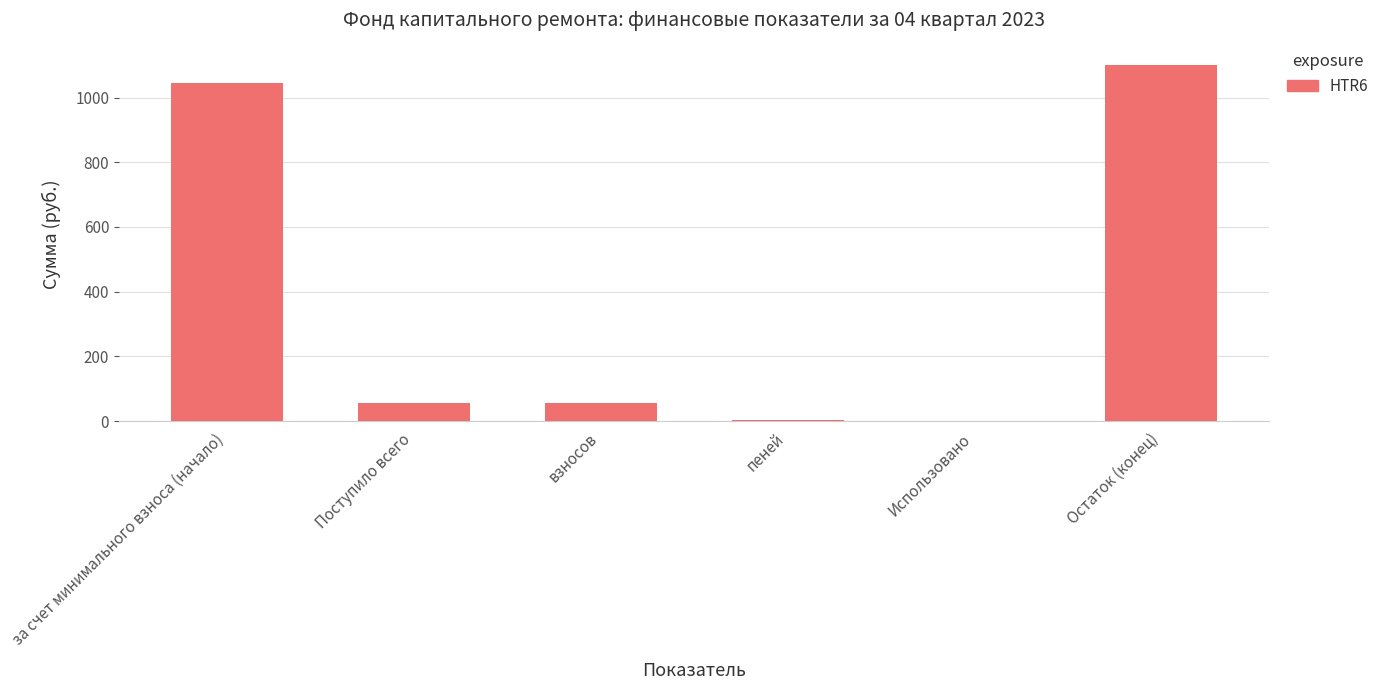

What is the difference between the values at Остаток (конец) and Поступило всего?

1044.4